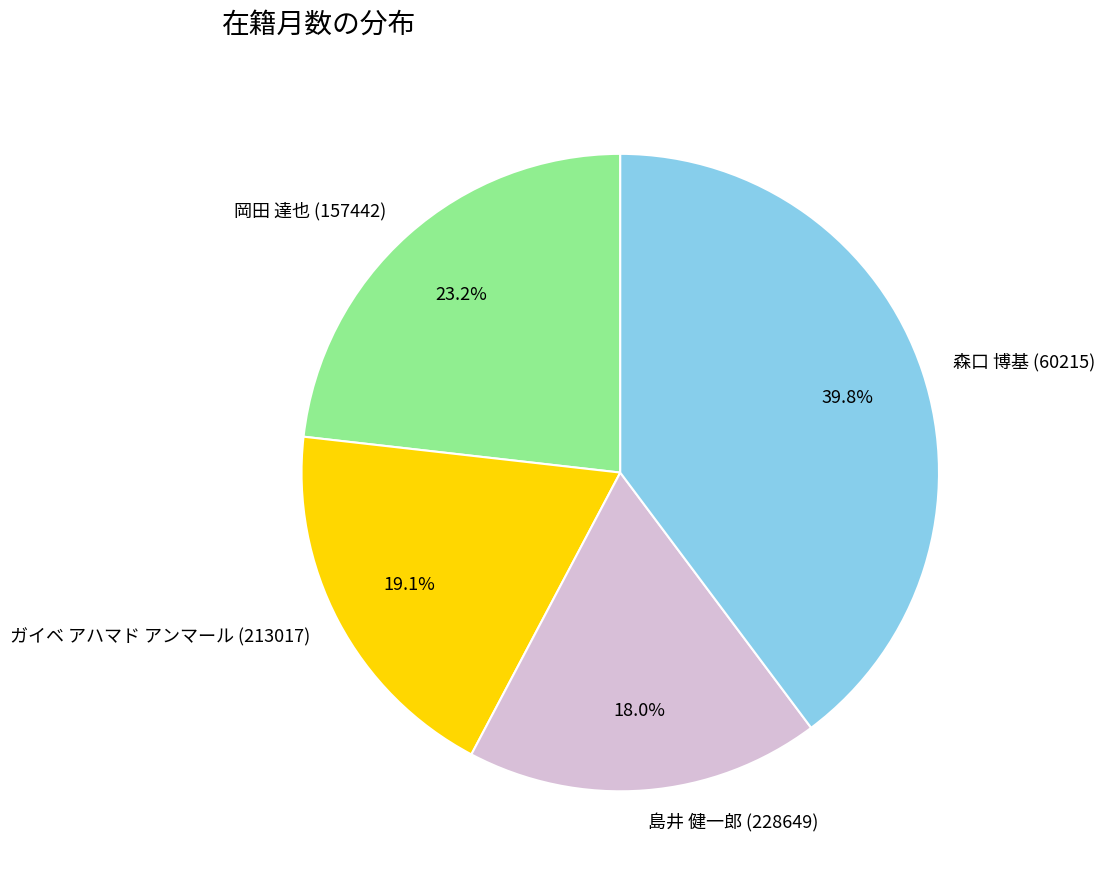

Is there a majority slice in this chart?

No